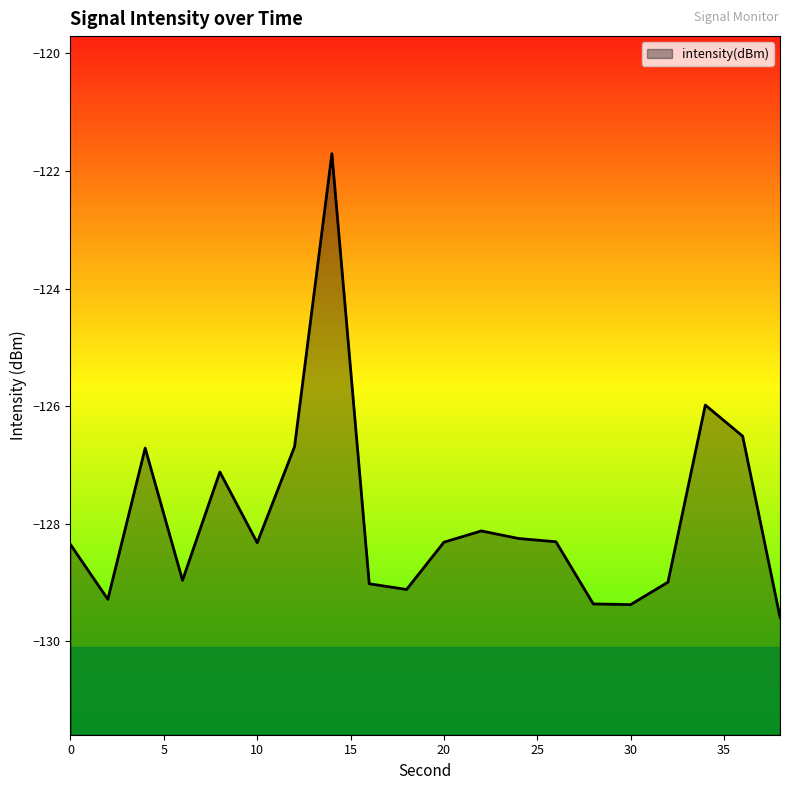

True or false: the data has more than 1 interior local peaks.

True